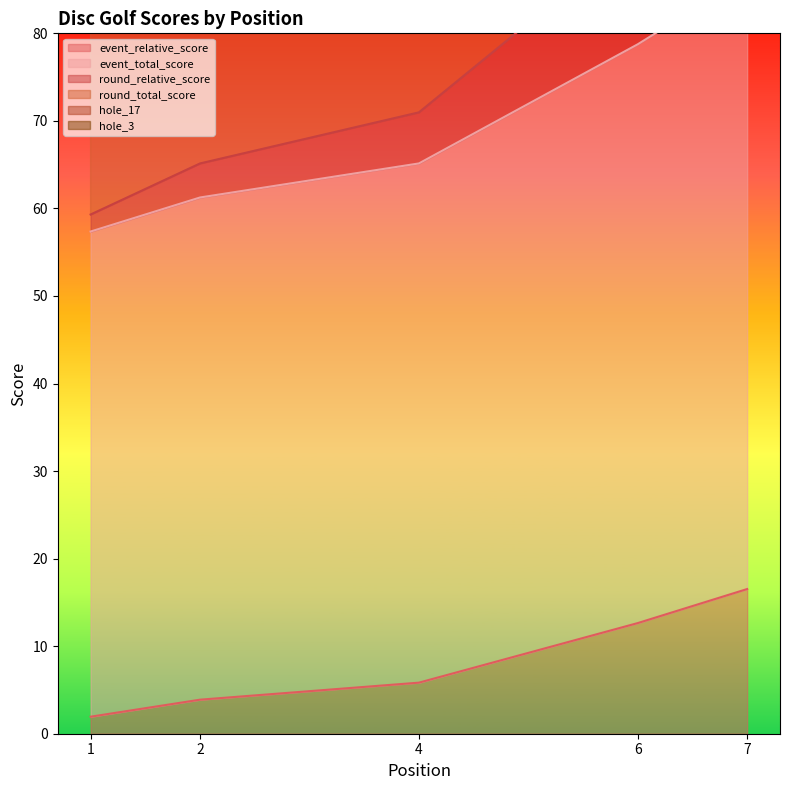

The value of event_relative_score at 2 is 3.9. True or false?

True